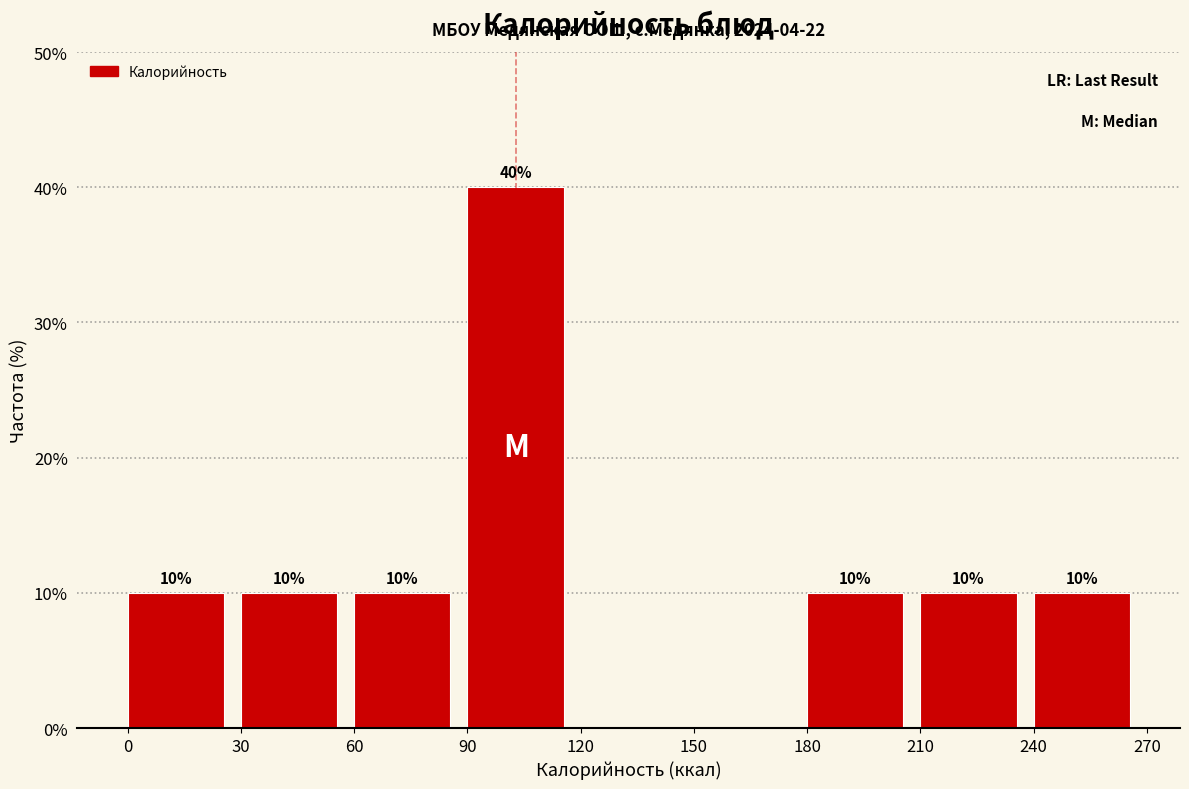

Over which range of the x-axis is the bar tallest?

90 to 120